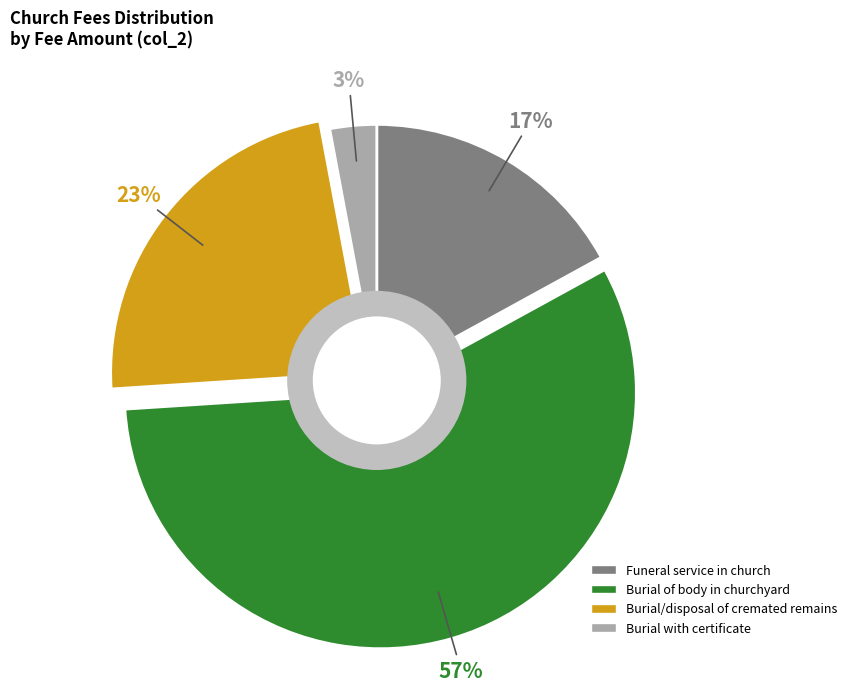

To the nearest percent, what is the difference between the largest and smallest slice percentages?

54%